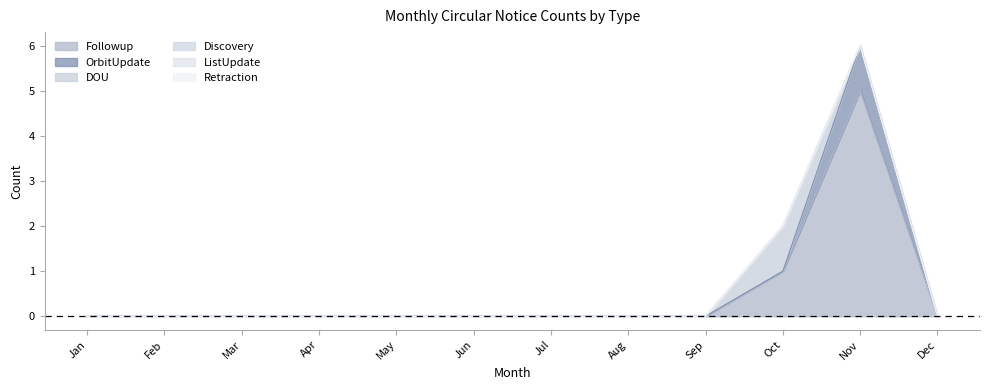

At Sep, list the series in order from largest to smallest.

Followup, OrbitUpdate, DOU, Discovery, ListUpdate, Retraction